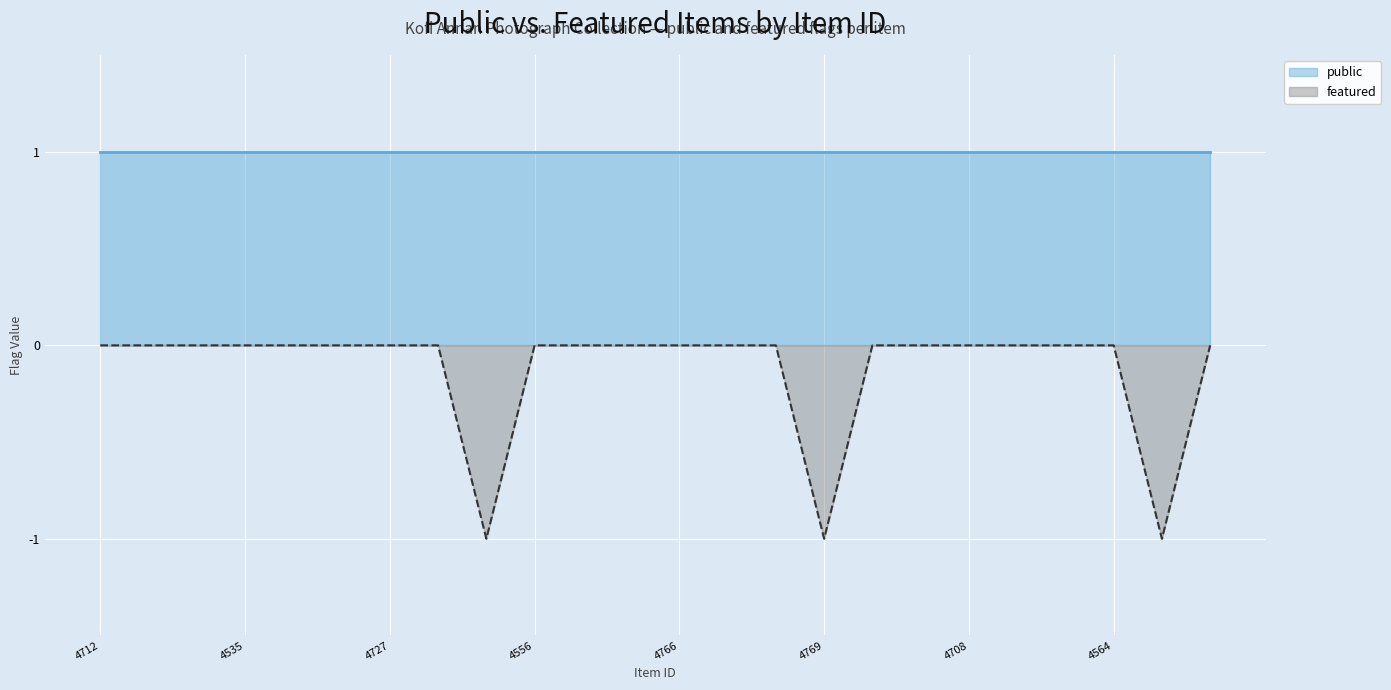

What is the difference between the maximum and minimum values?

1